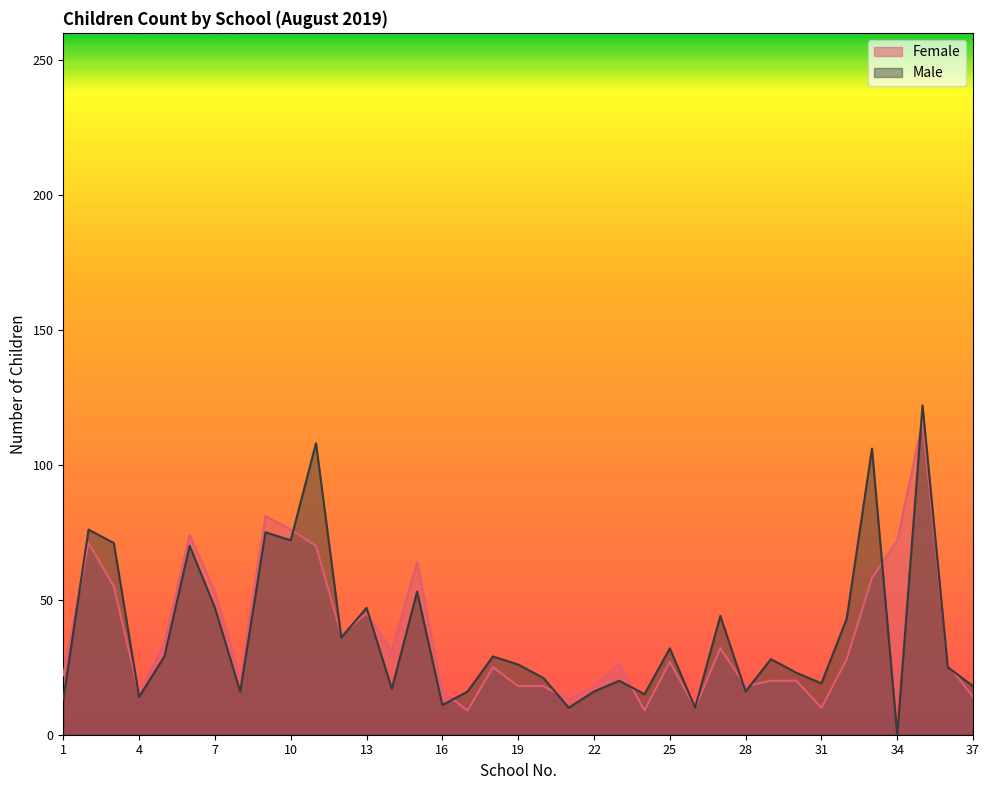

What is the sum of all Male values?

1394